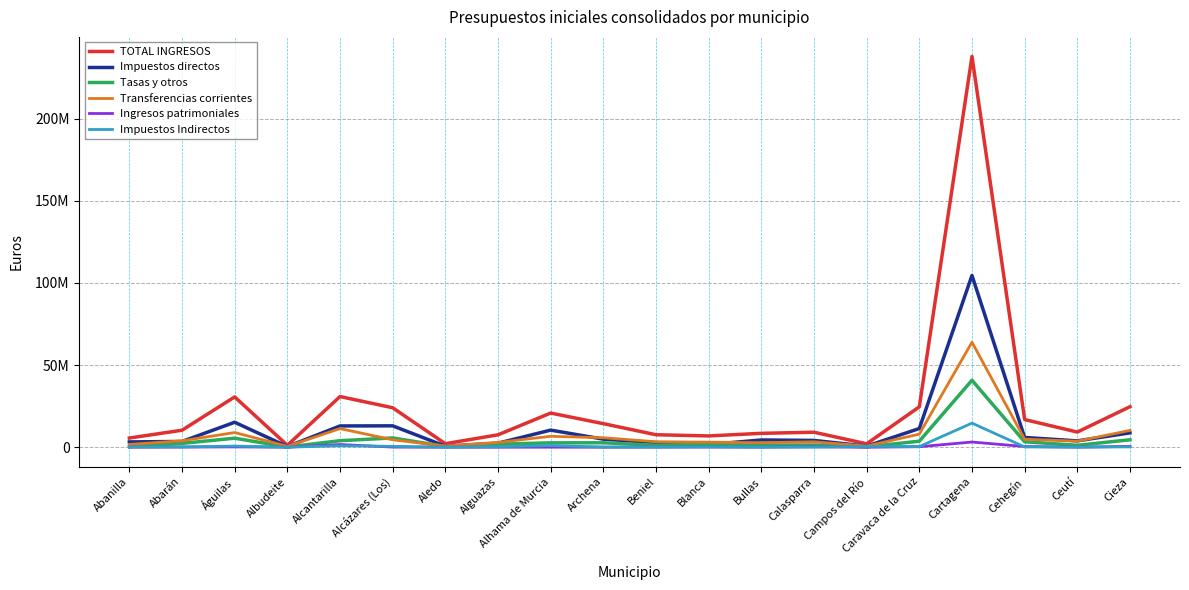

What is the highest value of the Transferencias corrientes series?

63960191.0